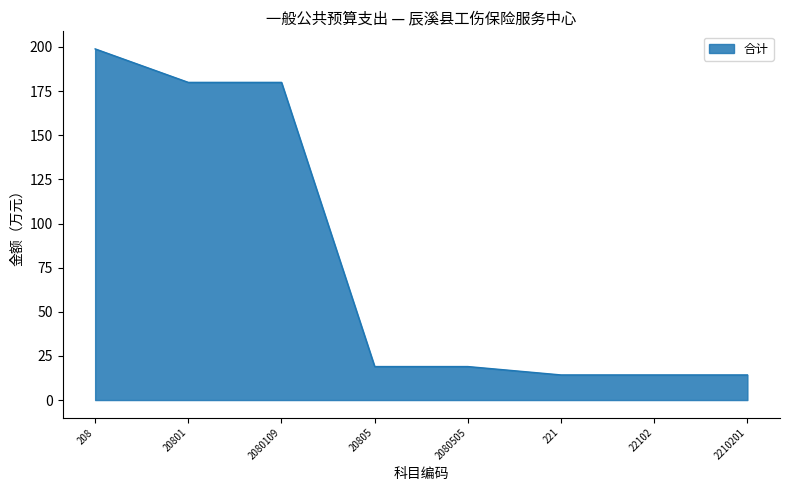

Which label corresponds to the largest value in the chart?

208